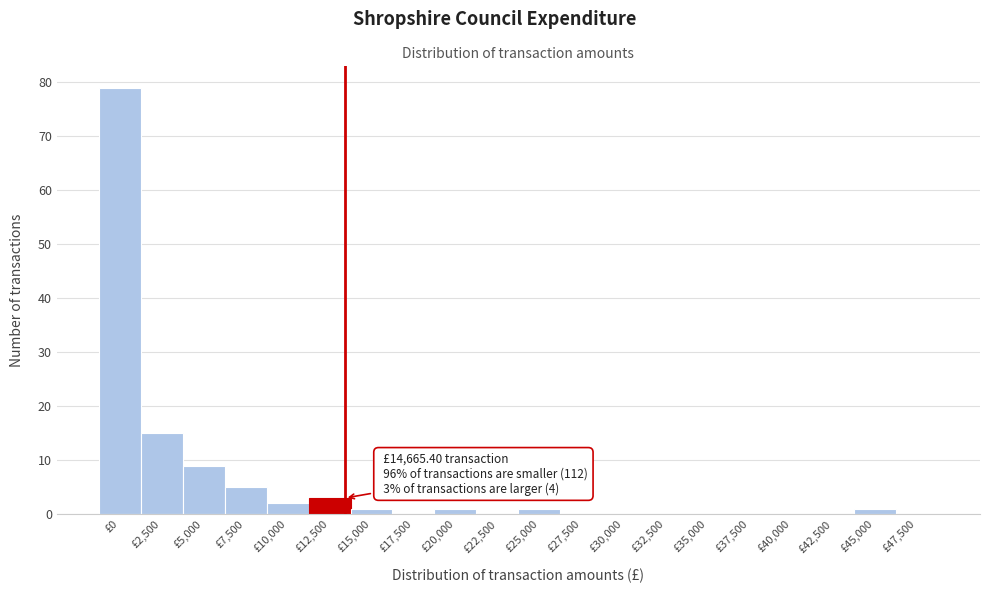

Reading left to right, list all the values displayed in this chart.

£0=79	£2,500=15	£5,000=9	£7,500=5	£10,000=2	£12,500=3	£15,000=1	£17,500=0	£20,000=1	£22,500=0	£25,000=1	£27,500=0	£30,000=0	£32,500=0	£35,000=0	£37,500=0	£40,000=0	£42,500=0	£45,000=1	£47,500=0